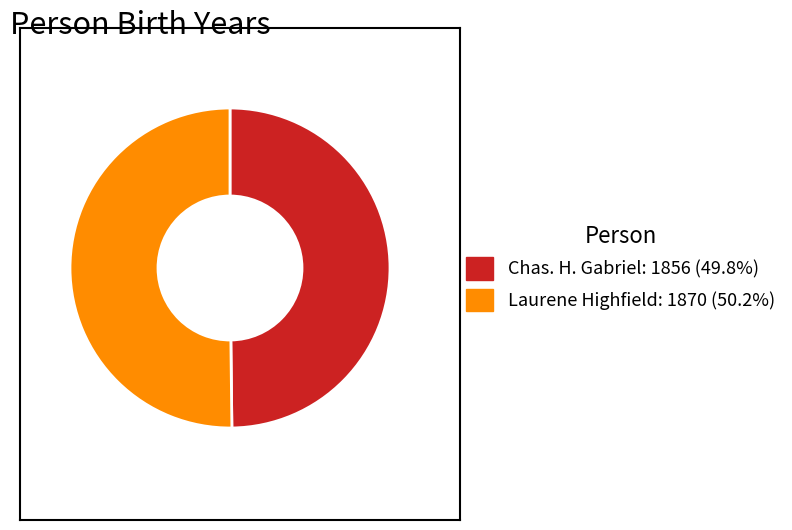

True or false: Laurene Highfield accounts for 45% of the total.

False